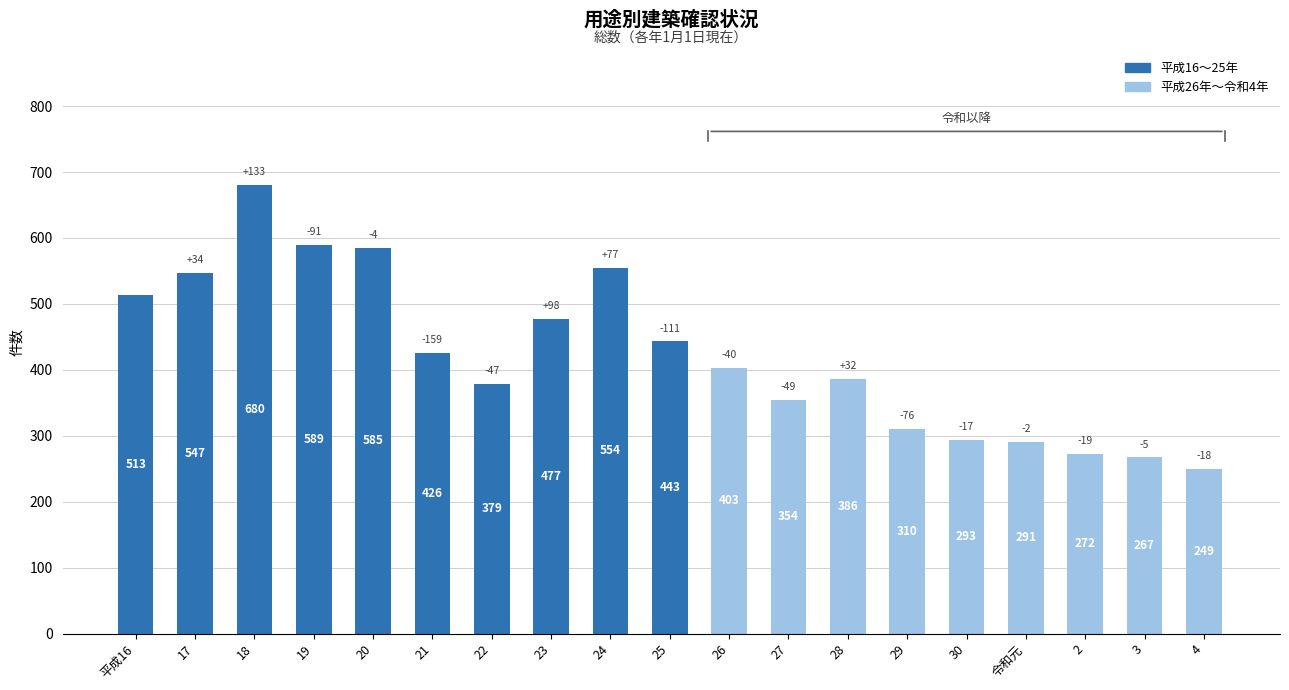

At which label is the value closest to 464?

23